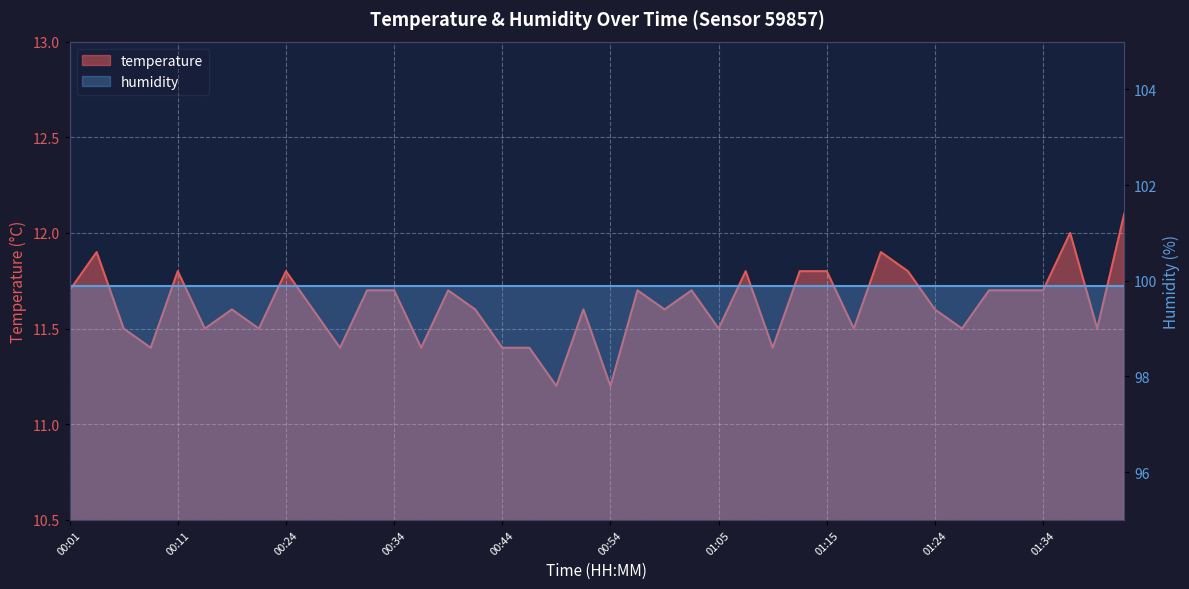

What is the maximum value shown in the chart?

12.1